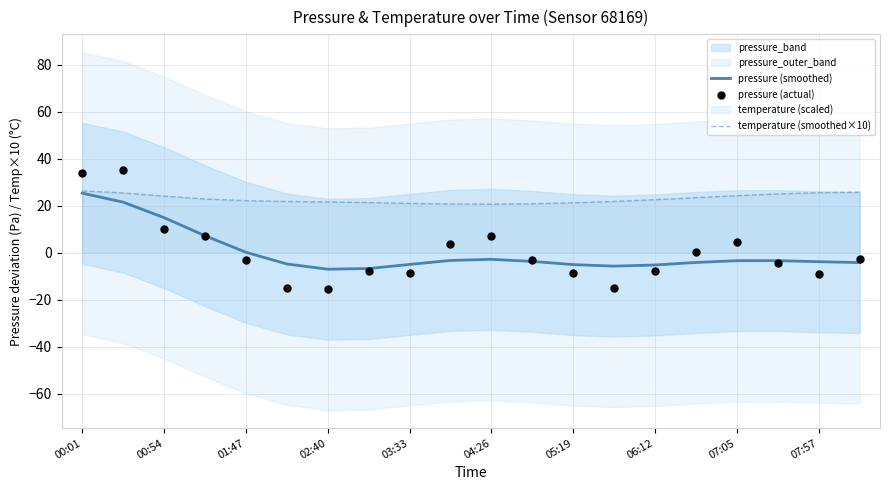

At how many categories does at least one series exceed 16?

20